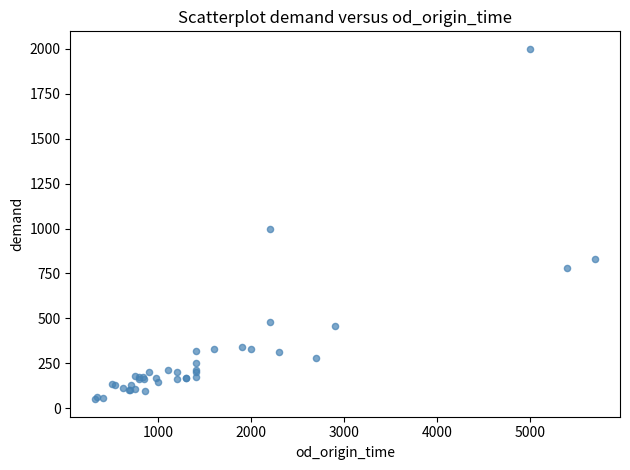

What Y value in the scatter plot is closest to 1025?

1000